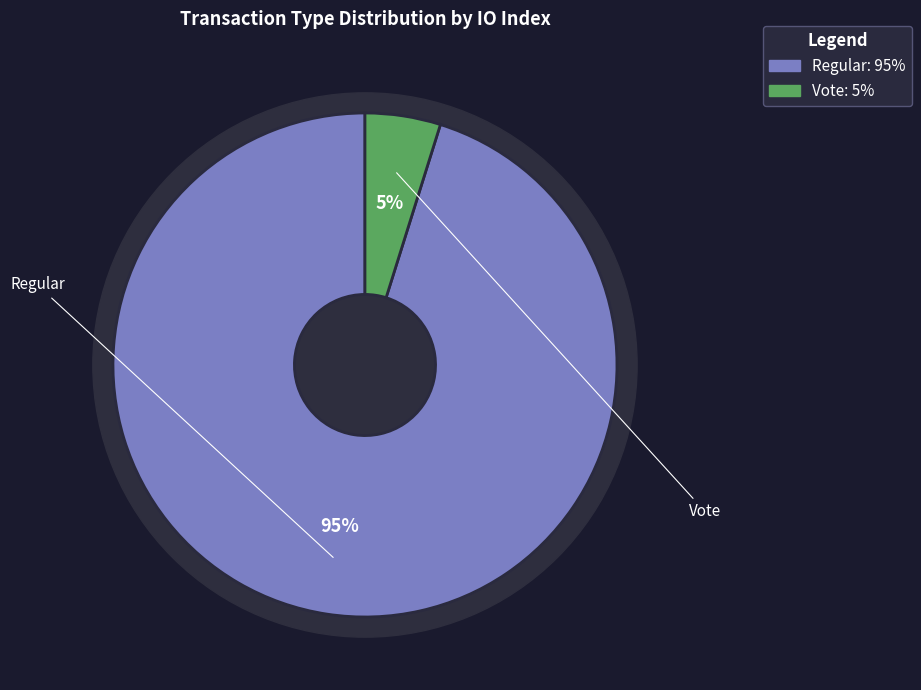

How many segments does this pie chart have?

2